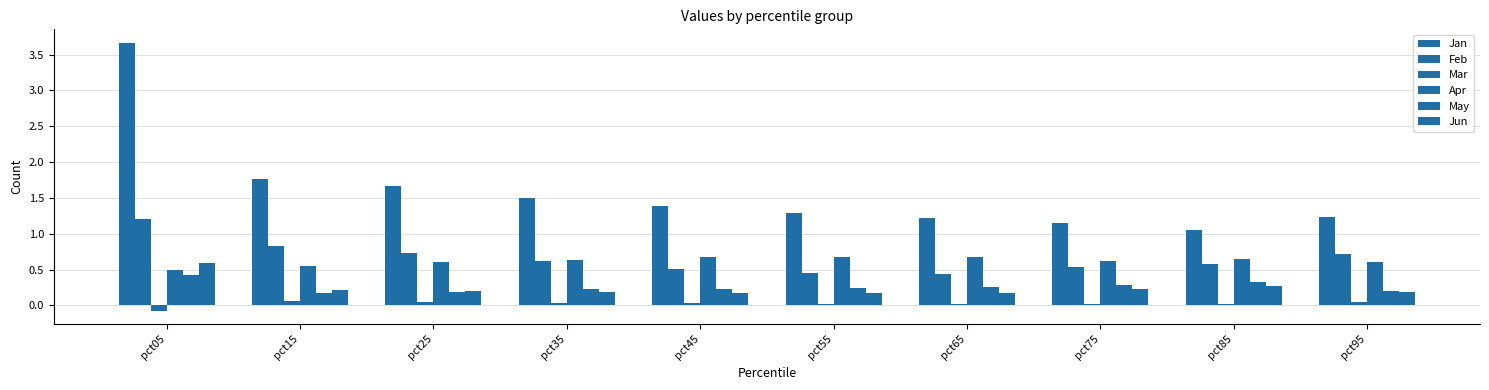

How many bars are there in total?

60